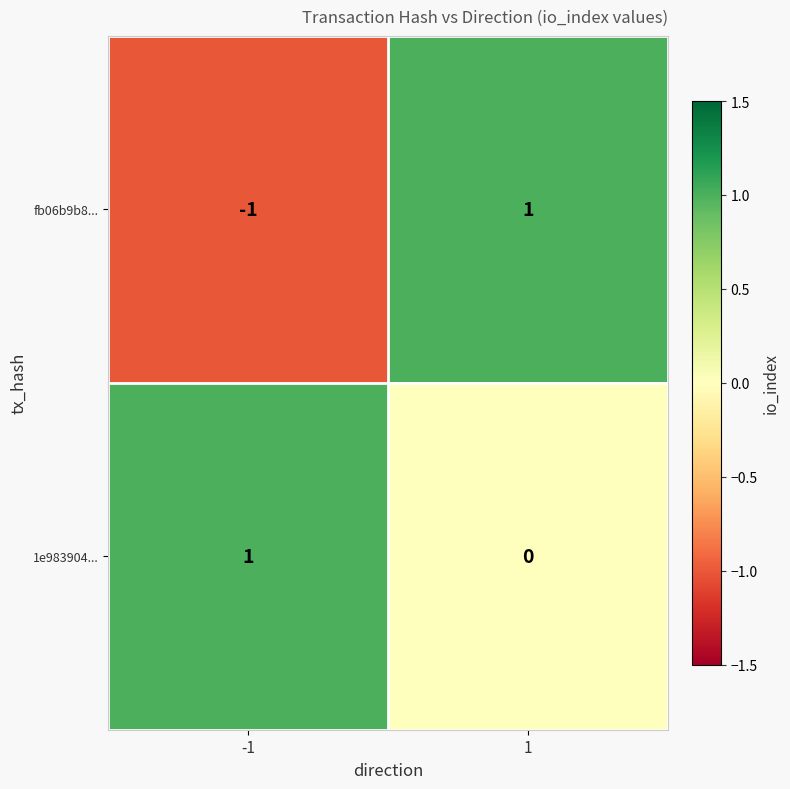

Which series has the largest range (max minus min)?

fb06b9b8...